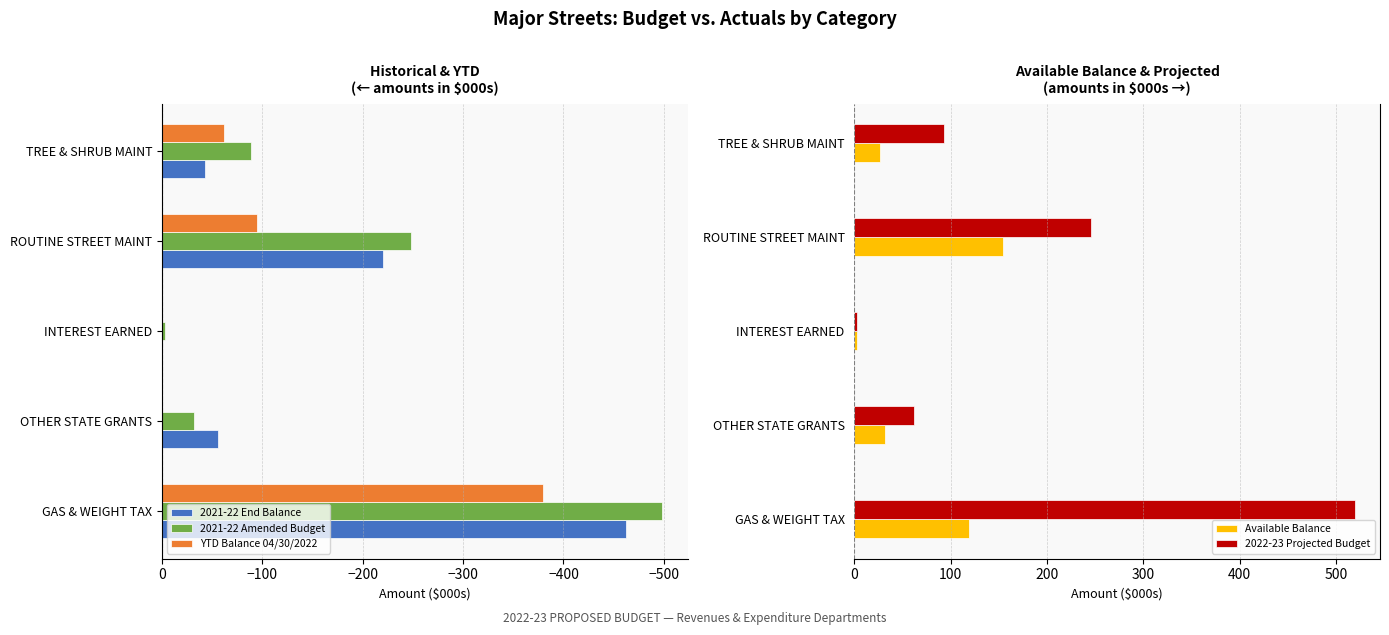

Read the Available Balance value at TREE & SHRUB MAINT.

26.3